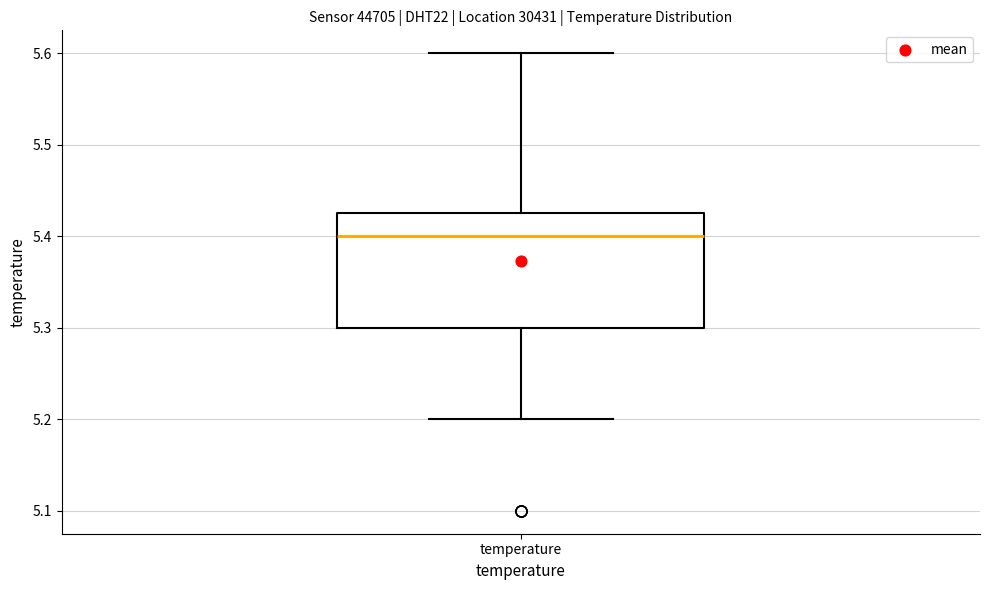

Read this box plot against the y-axis: the position of the median line, the range covered by the box, and the ends of both whiskers. The values are not printed on the chart, so give them approximately, as read against the axis.

median 5.40, box 5.30 to 5.43, whiskers 5.20 to 5.60